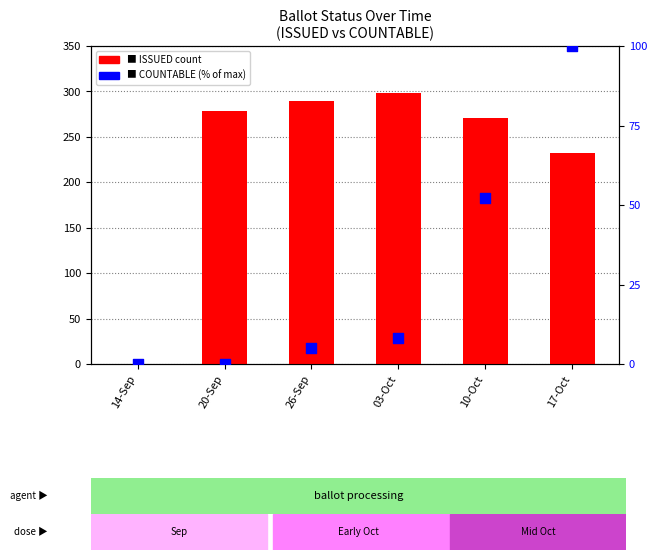

Which series reaches the maximum Y coordinate?

ISSUED